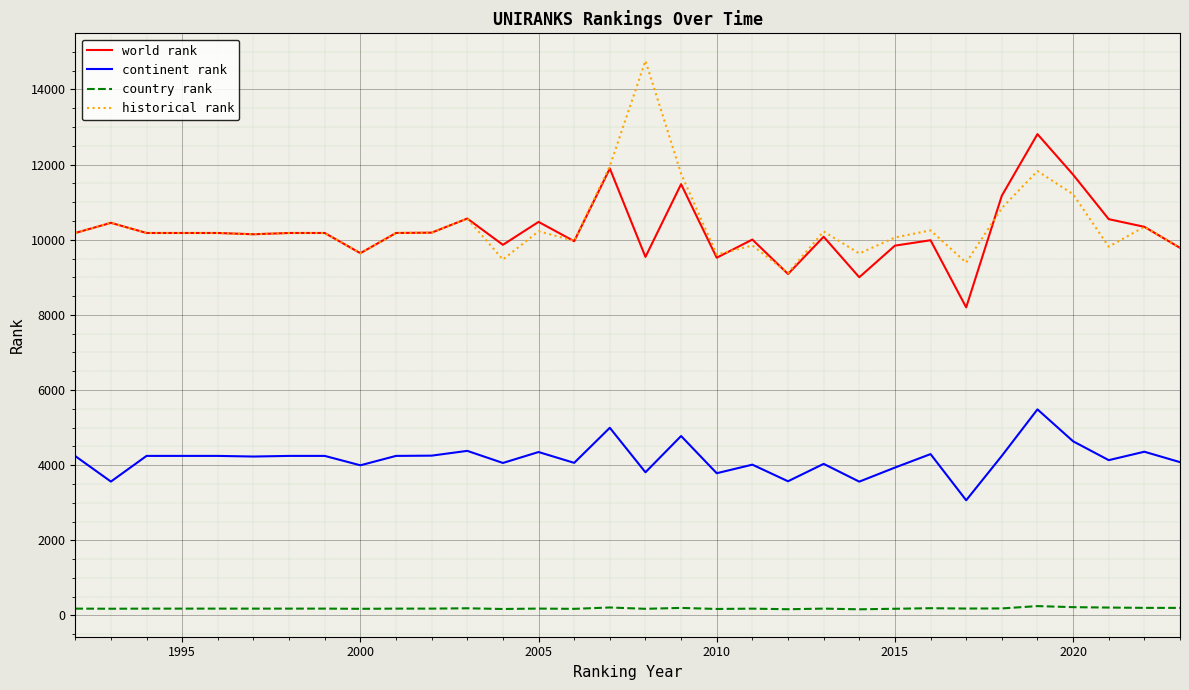

True or false: world rank and continent rank cross at least once.

False